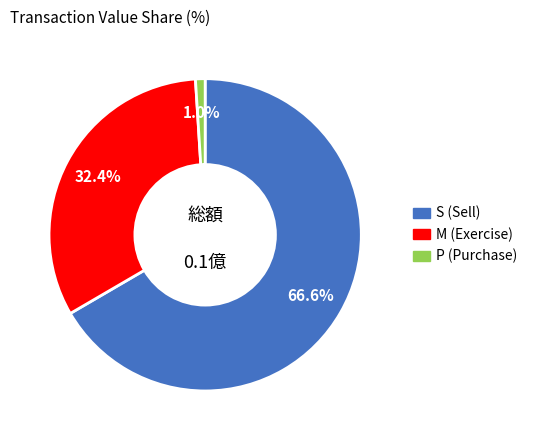

Is there a majority slice in this chart?

Yes